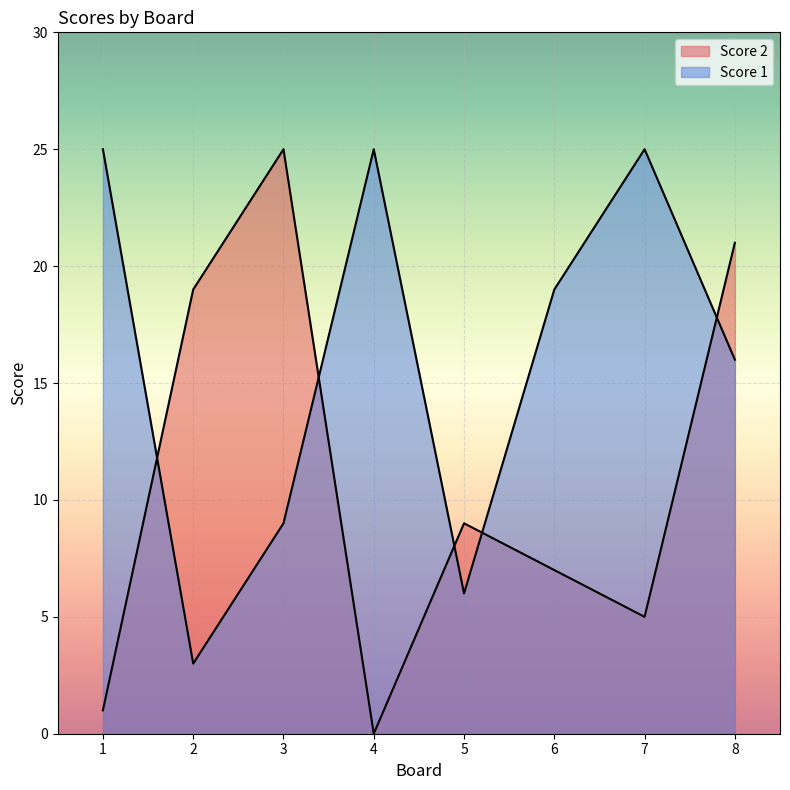

What is the average value of the Score 1 series?

16